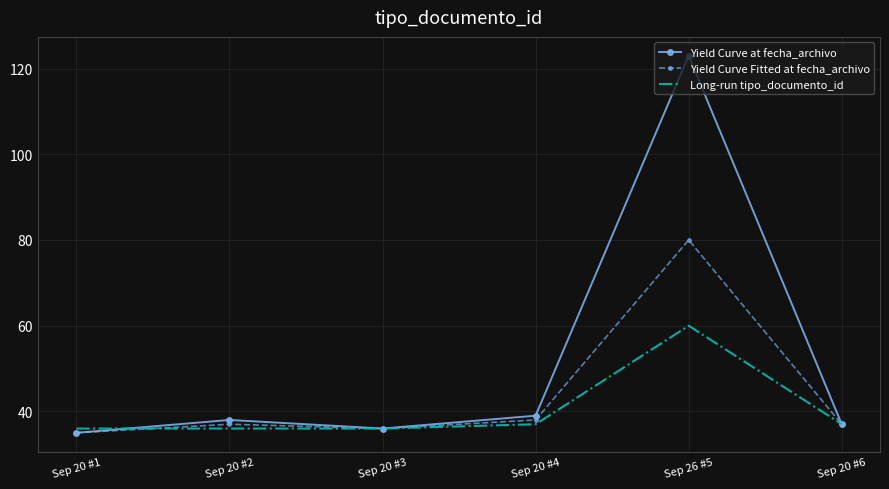

What is the difference between the Yield Curve Fitted at fecha_archivo values at Sep 20 #6 and Sep 20 #4?

1